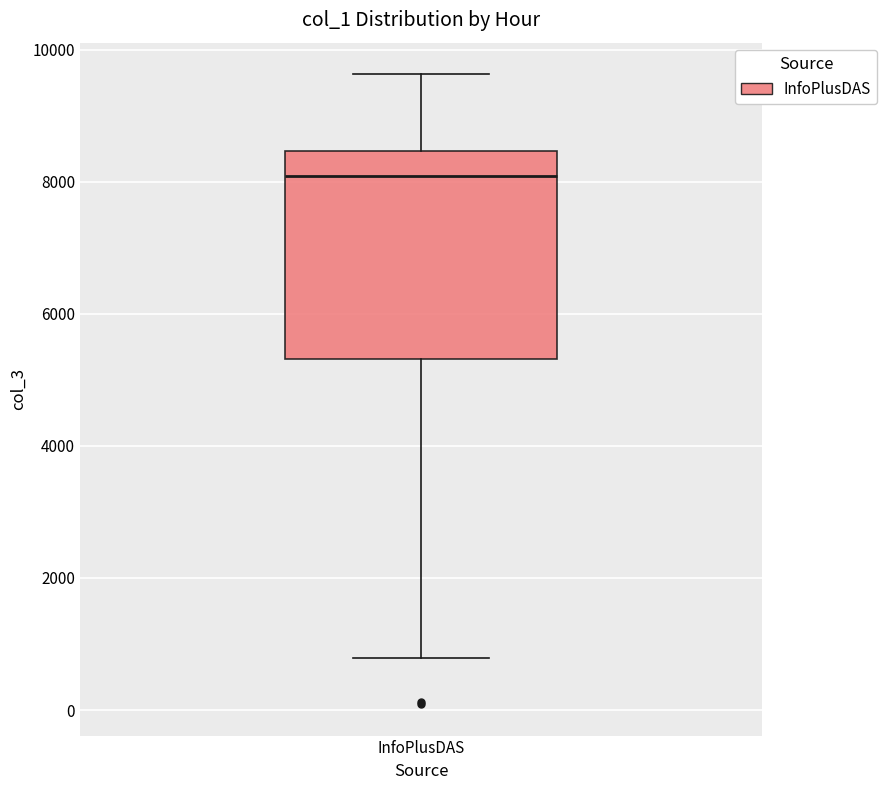

Transcribe this box plot: give where the median line is, the range the box spans, and where the two whiskers end, as read against the y-axis. The values are not printed on the chart, so give them approximately, as read against the axis.

median 8000, box 5400 to 8400, whiskers 800 to 9600